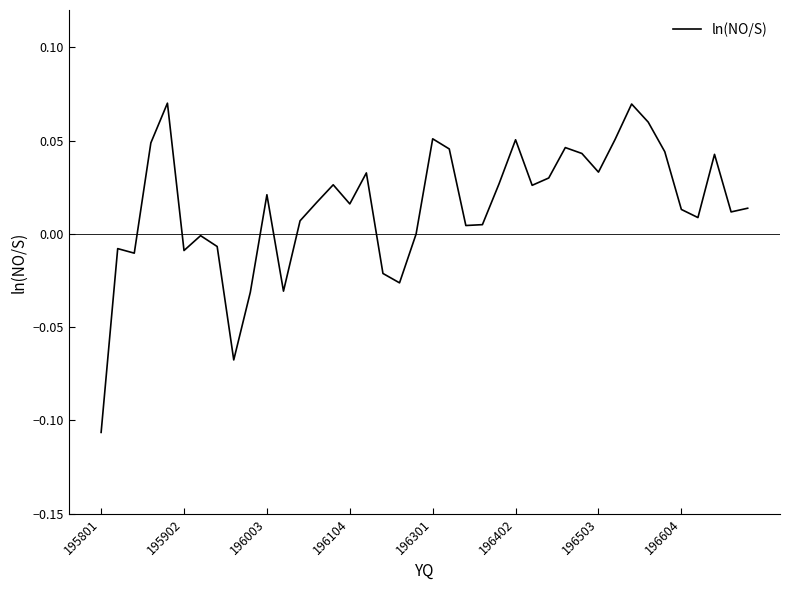

How many lines are shown in the chart?

1